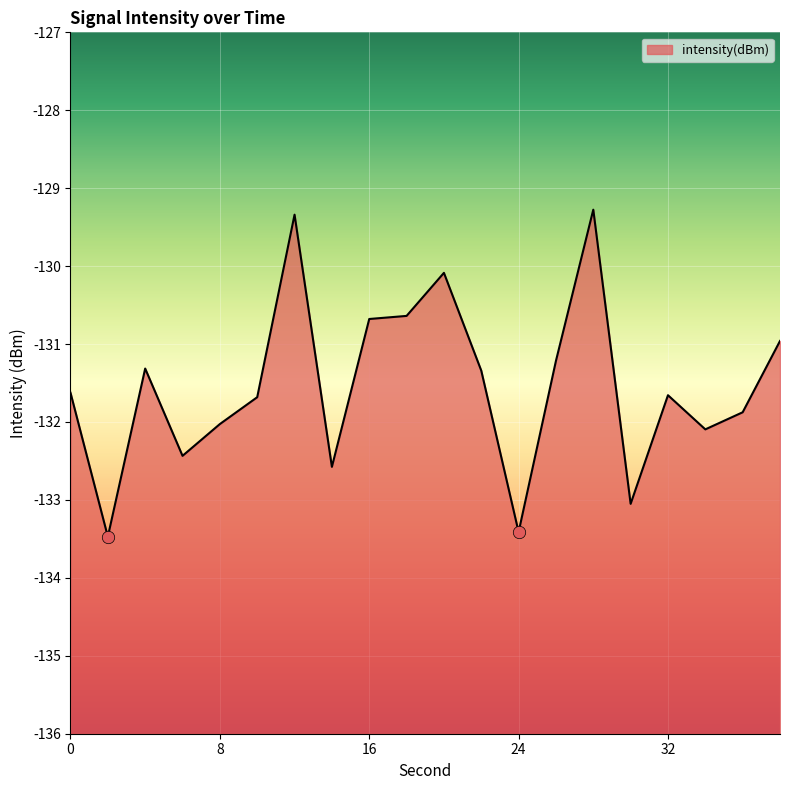

Which has a higher value, 6 or 8?

8